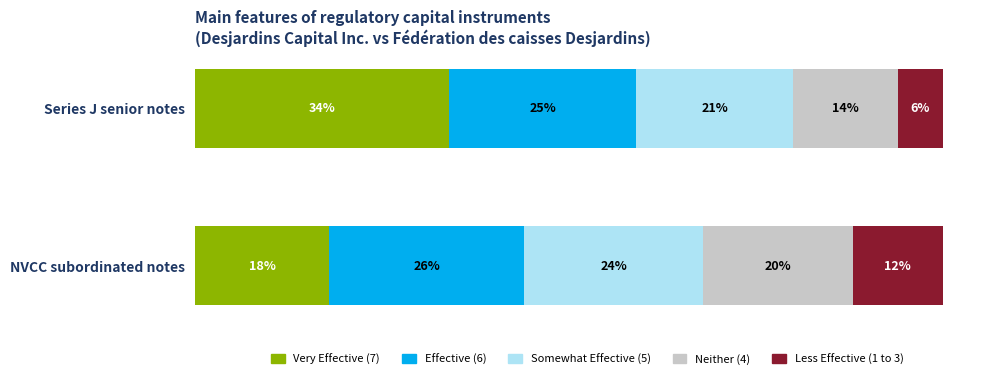

Which category has the highest value in the Very Effective (7) series?

Series J senior notes